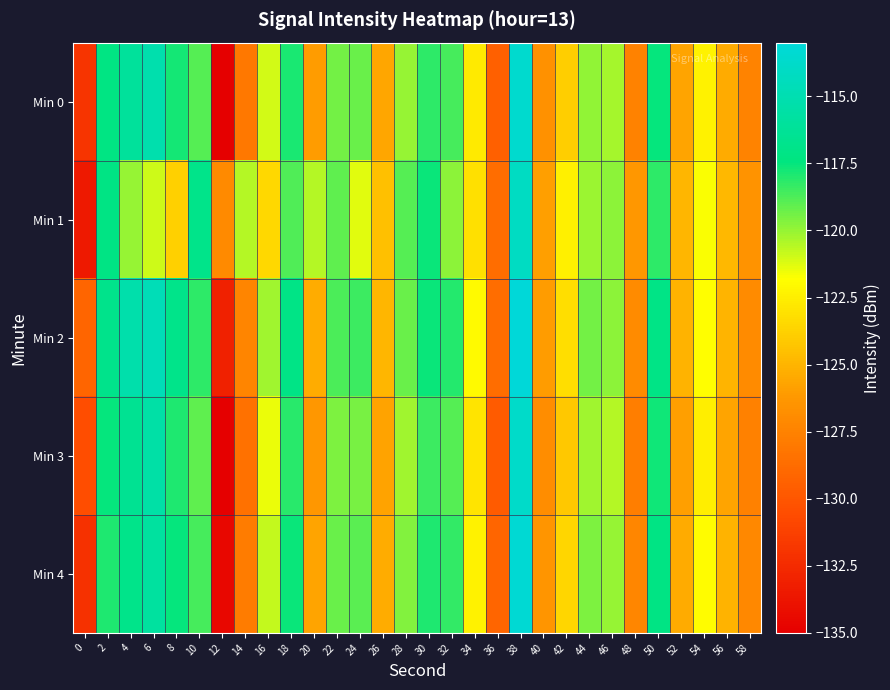

What is the smallest value displayed?

-135.2